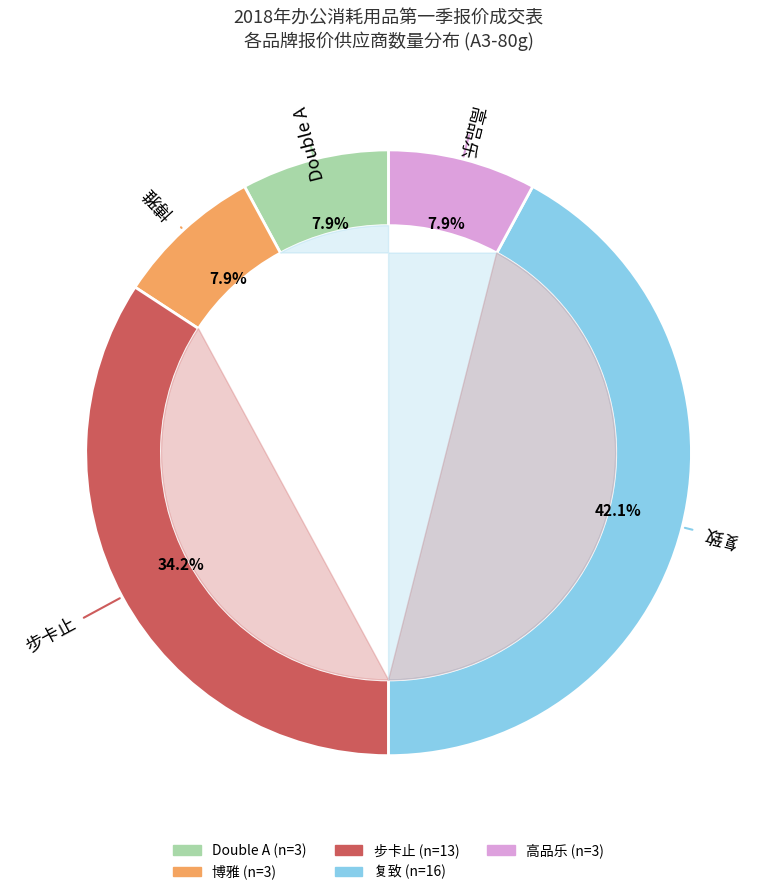

What is the largest slice in the pie chart?

复致